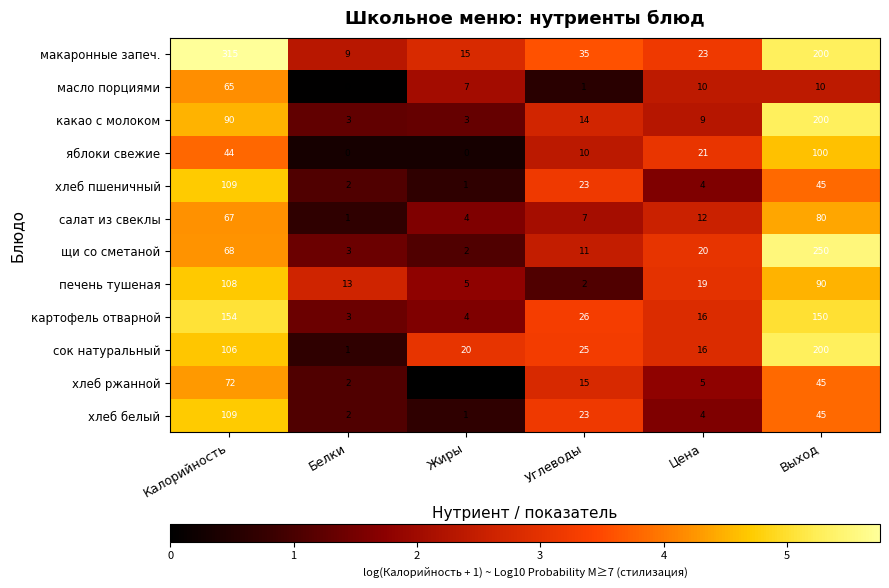

What is the difference between the maximum and second lowest values in the хлеб белый series?

107